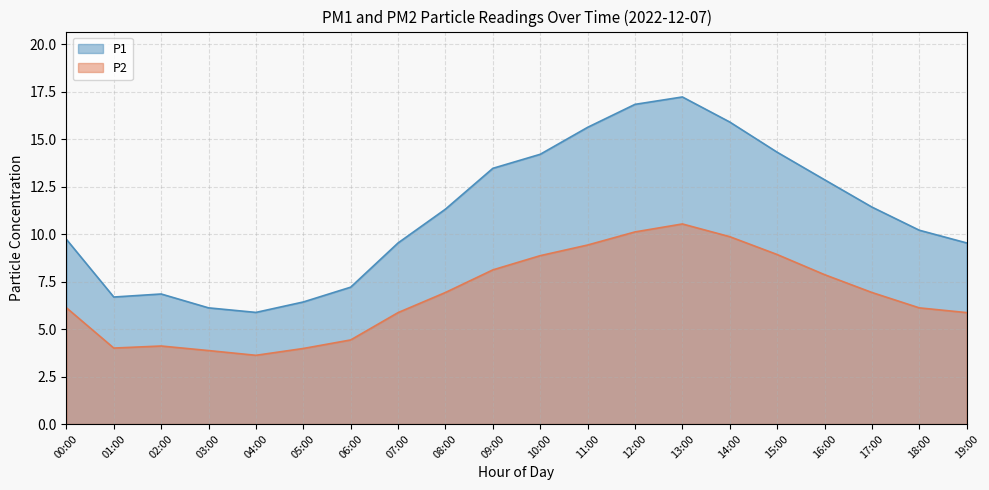

At which label is P1 closest to 11?

08:00